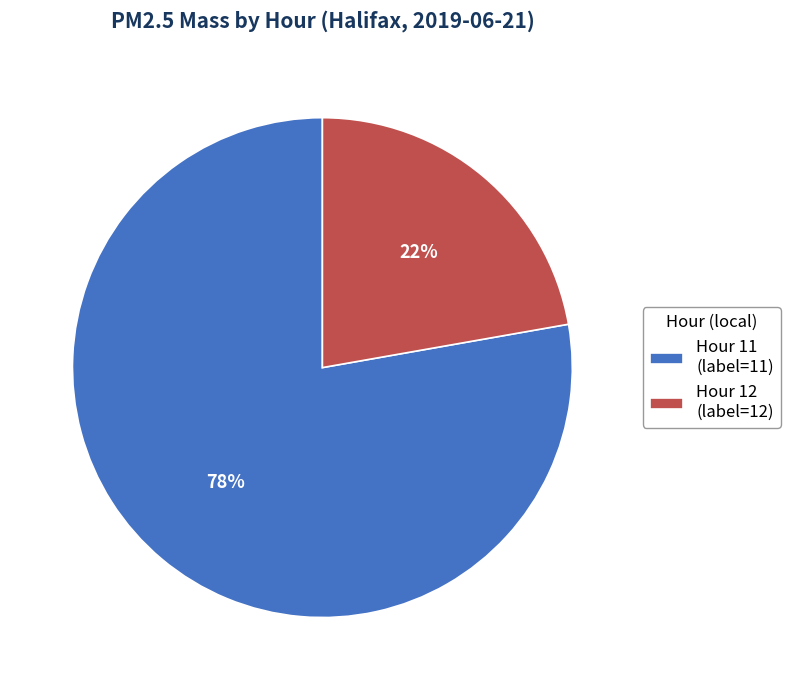

What is the smallest slice in the pie chart?

Hour 12 (label=12)